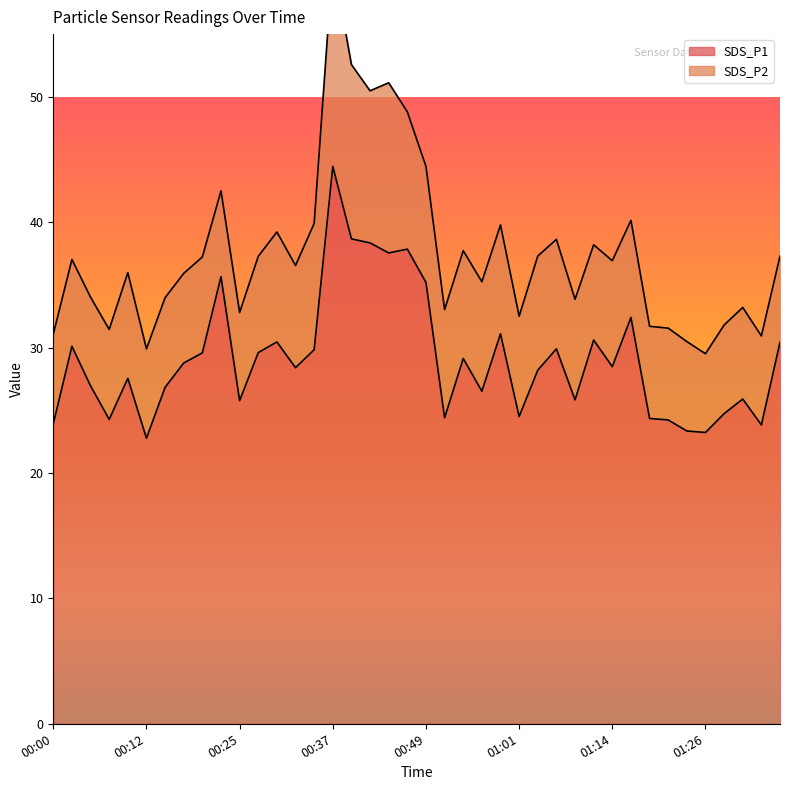

Is it true that SDS_P1 equals 35.2 at 00:49?

True